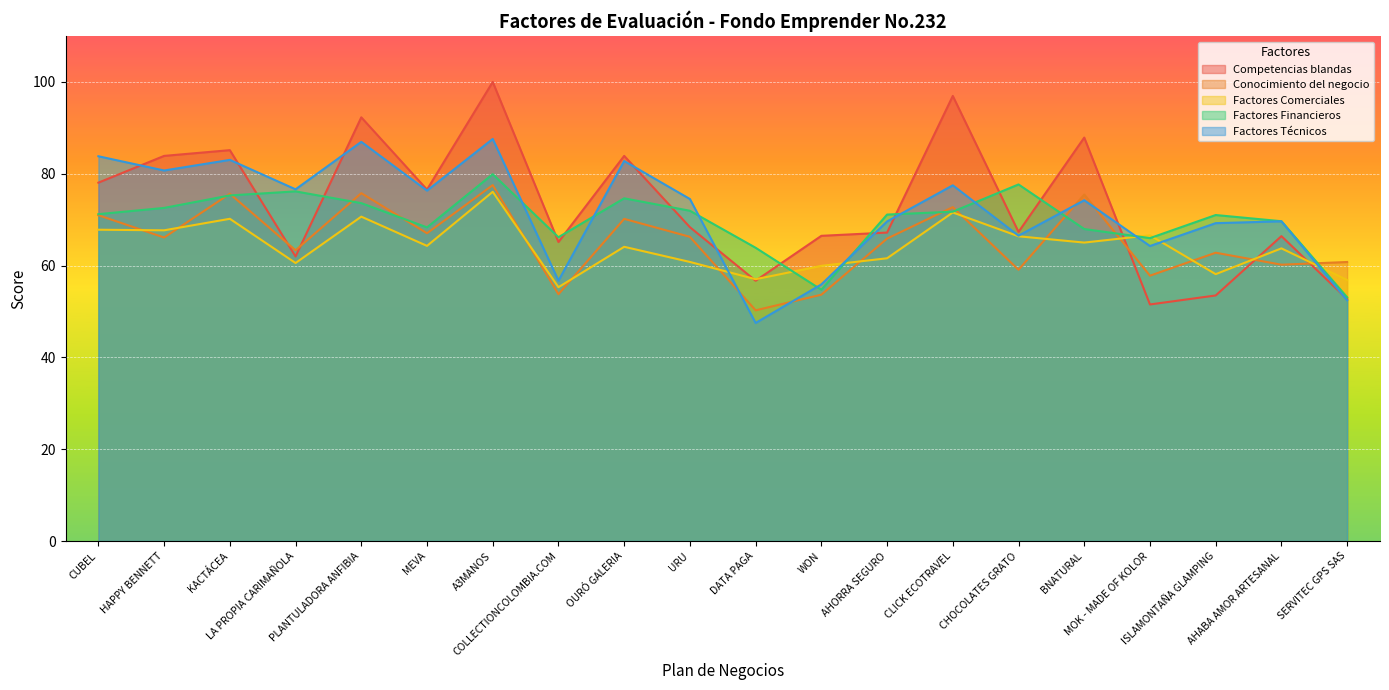

What is the sum of the Factores Comerciales values at SERVITEC GPS SAS and A3MANOS?

132.9